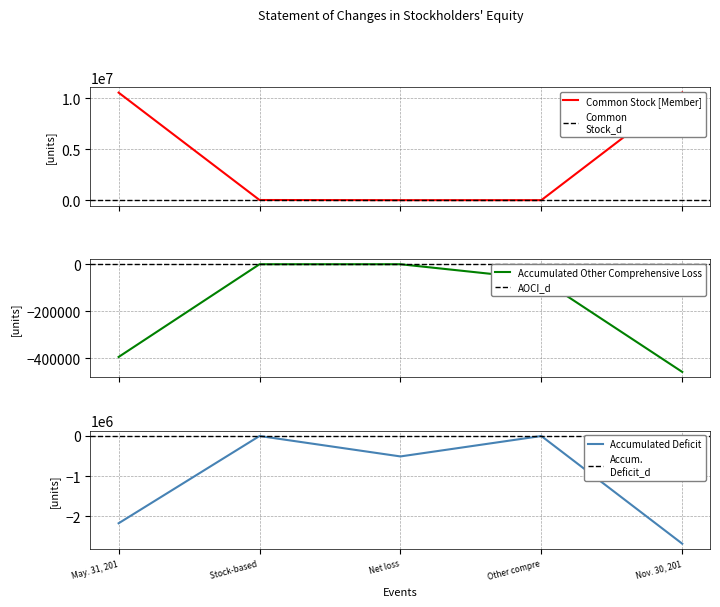

True or false: Common Stock [Member] and Accumulated Deficit intersect in this chart.

False